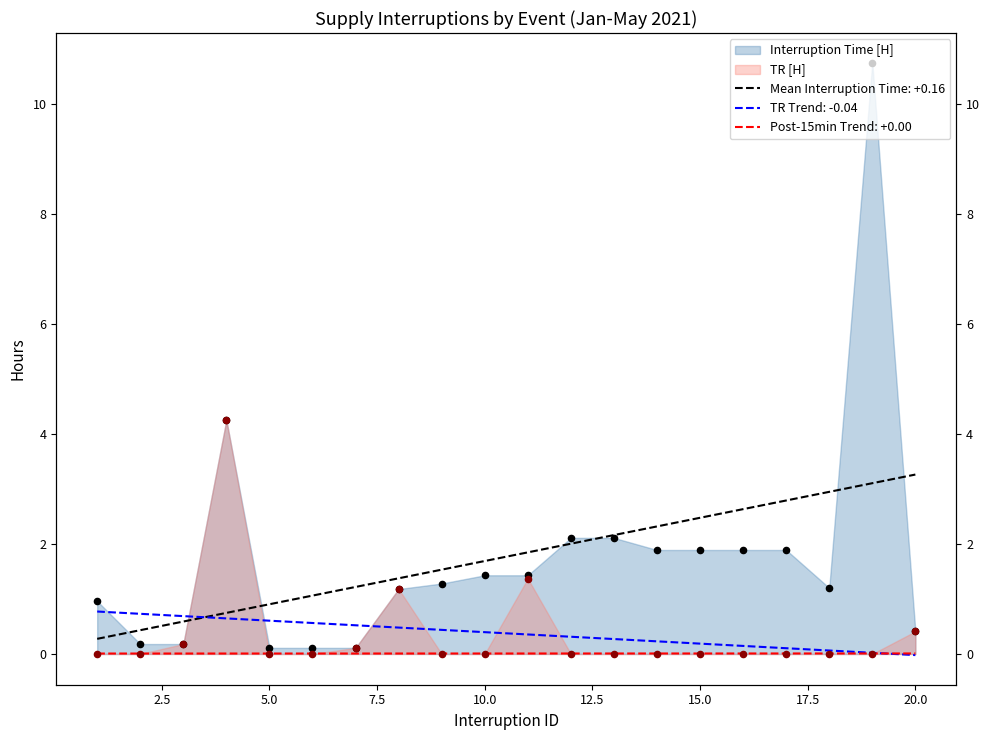

Which series has the widest spread of Y values?

Interruption Time [H]